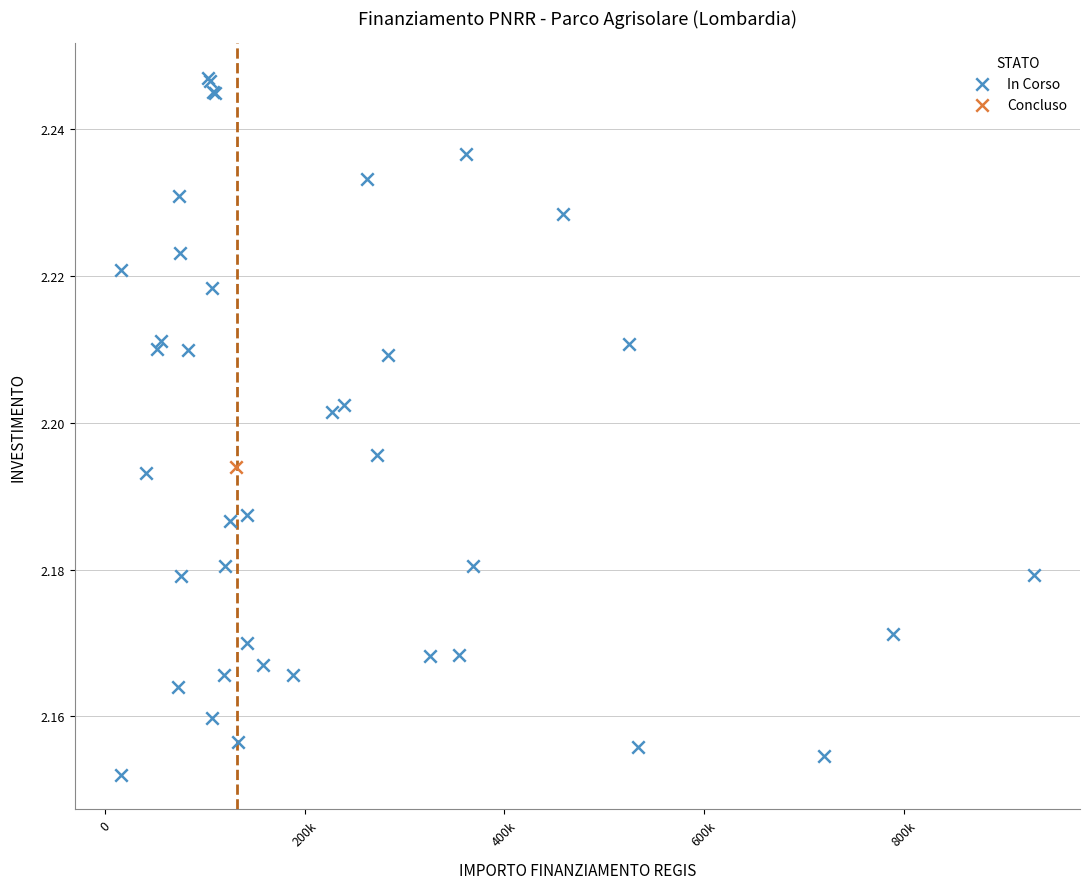

What are all the series names shown in the legend?

In Corso, Concluso